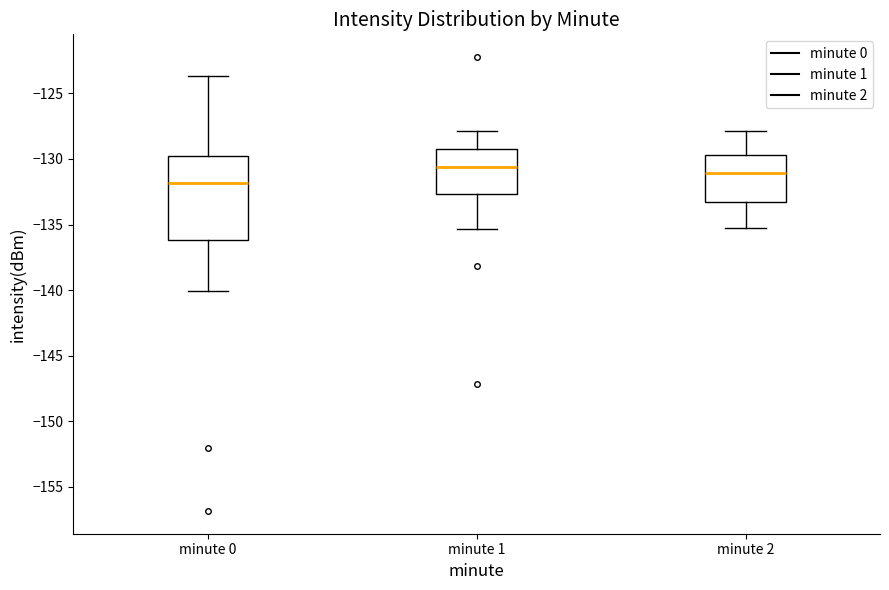

Reading left to right, read every box against the y-axis: the position of its median line, the range the box covers, and the ends of its whiskers. The values are not printed on the chart, so give them approximately, as read against the axis.

minute 0: median -132.0, box -136.0 to -130.0, whiskers -140.0 to -123.5
minute 1: median -130.5, box -132.5 to -129.5, whiskers -135.5 to -128.0
minute 2: median -131.0, box -133.5 to -129.5, whiskers -135.0 to -128.0